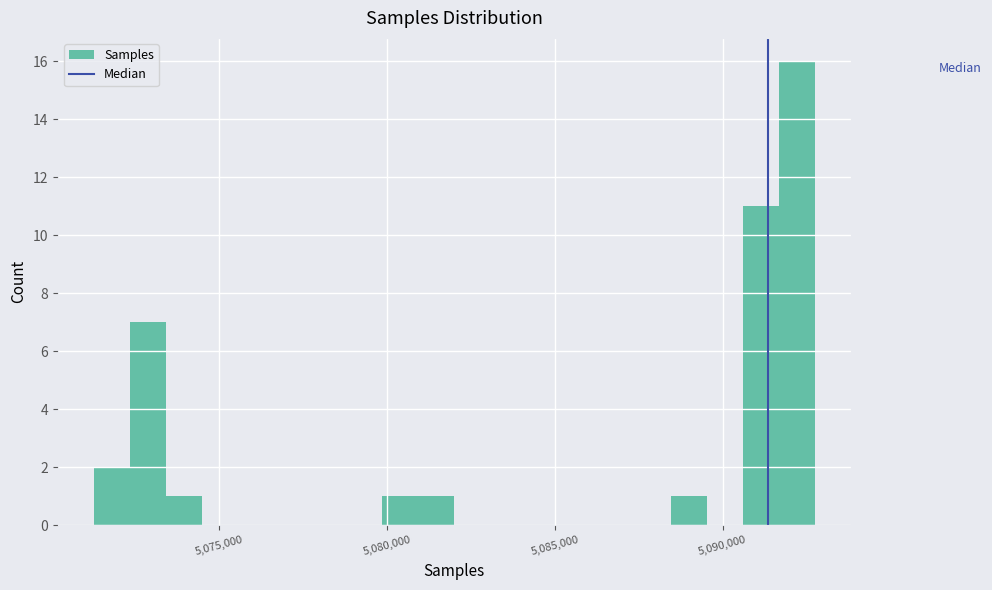

Around what value on the x-axis is the tallest bar? Give the approximate position of its centre, as read against the axis.

5092000